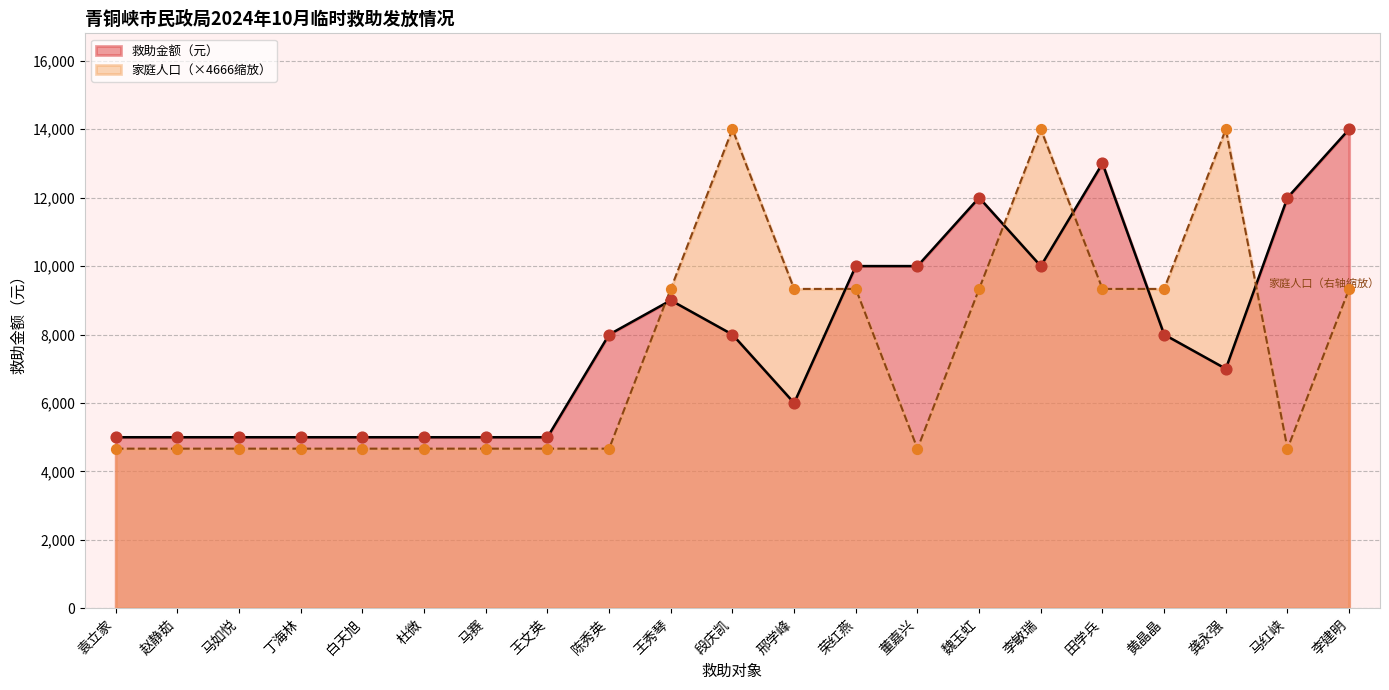

At how many categories does at least one series exceed 9038?

12